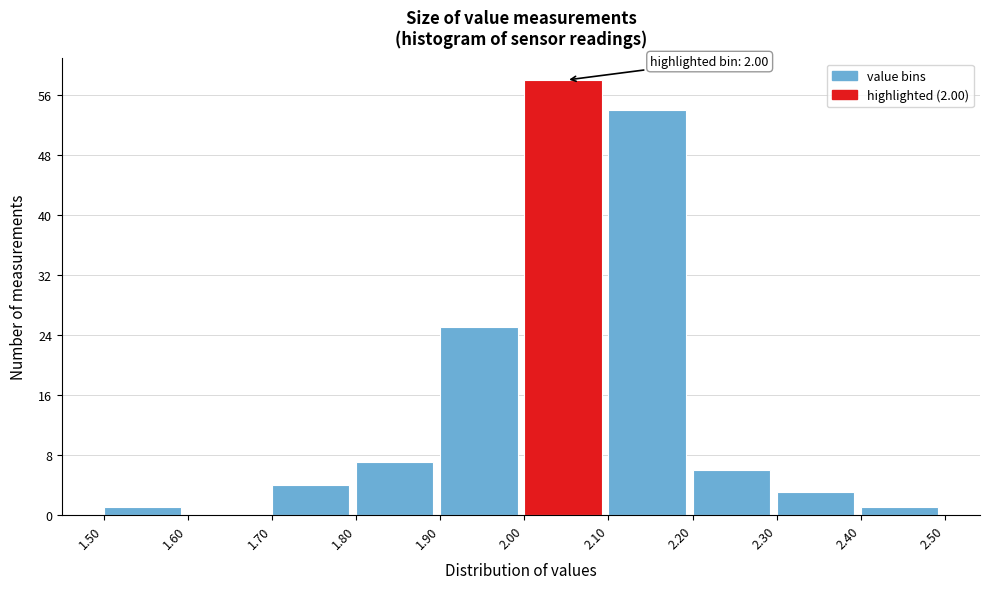

Over which range of the x-axis is the bar tallest?

2.00 to 2.10